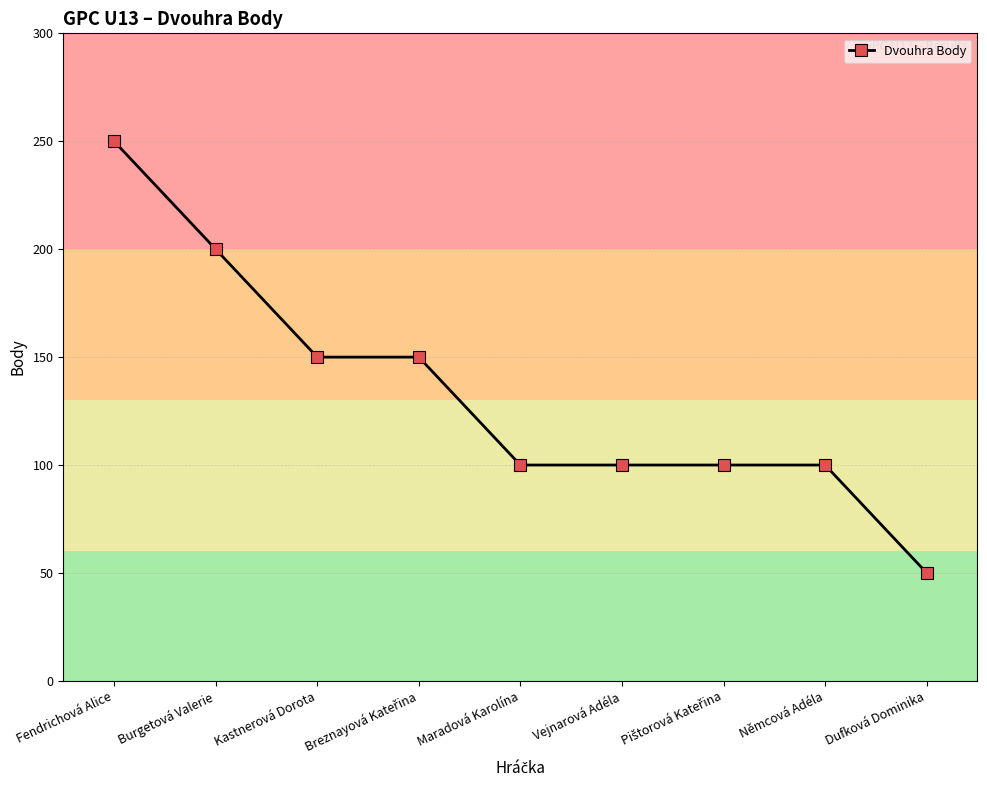

What is the average value?

133